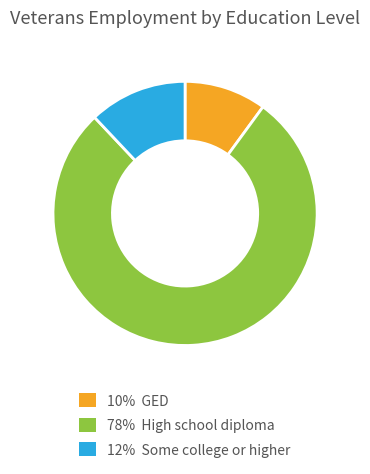

Is there any slice that represents more than half of the pie?

Yes